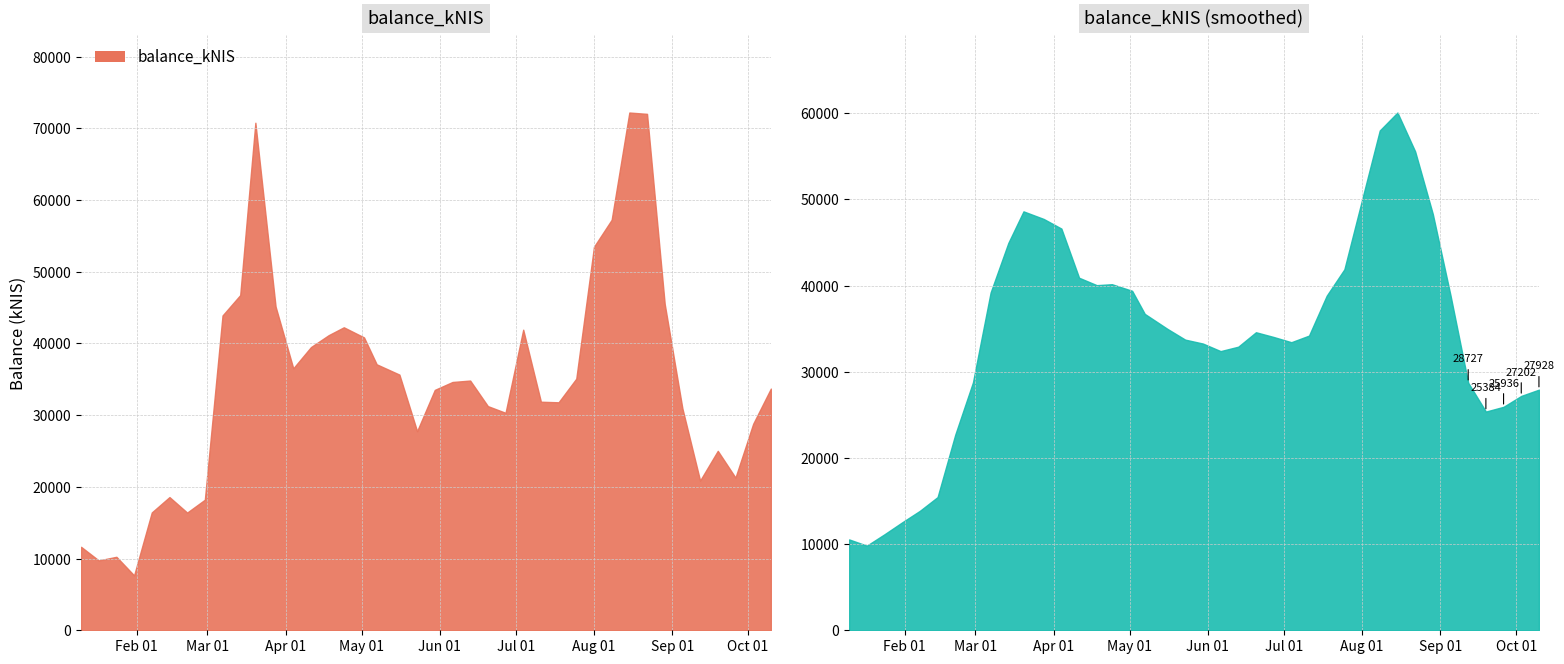

How many values are below 34624?

20